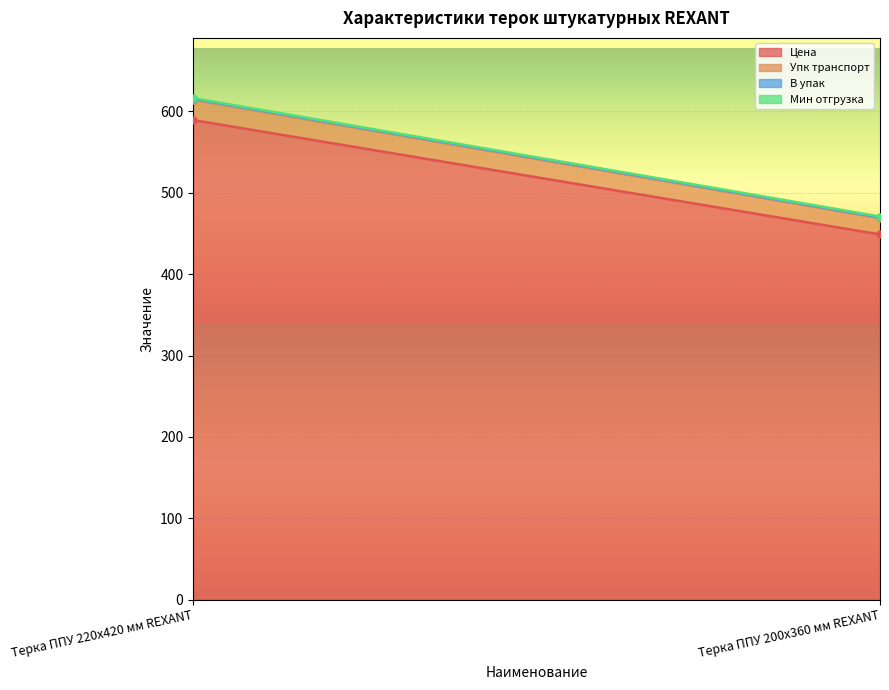

What is the sum of the Мин отгрузка values at Терка ППУ 200х360 мм REXANT and Терка ППУ 220х420 мм REXANT?

2.0